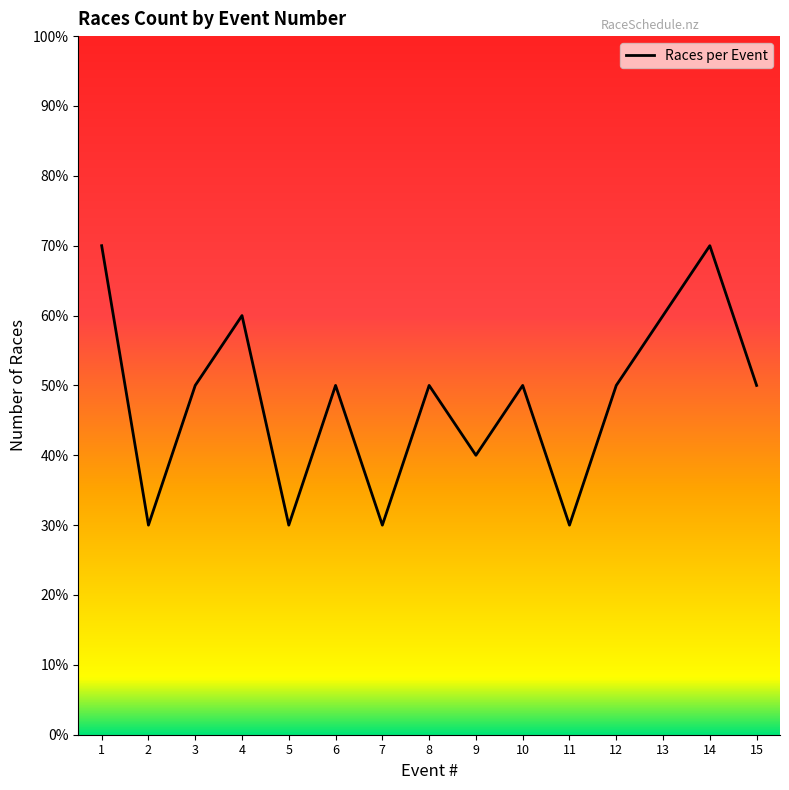

Does the chart display data point markers on the line(s)?

No